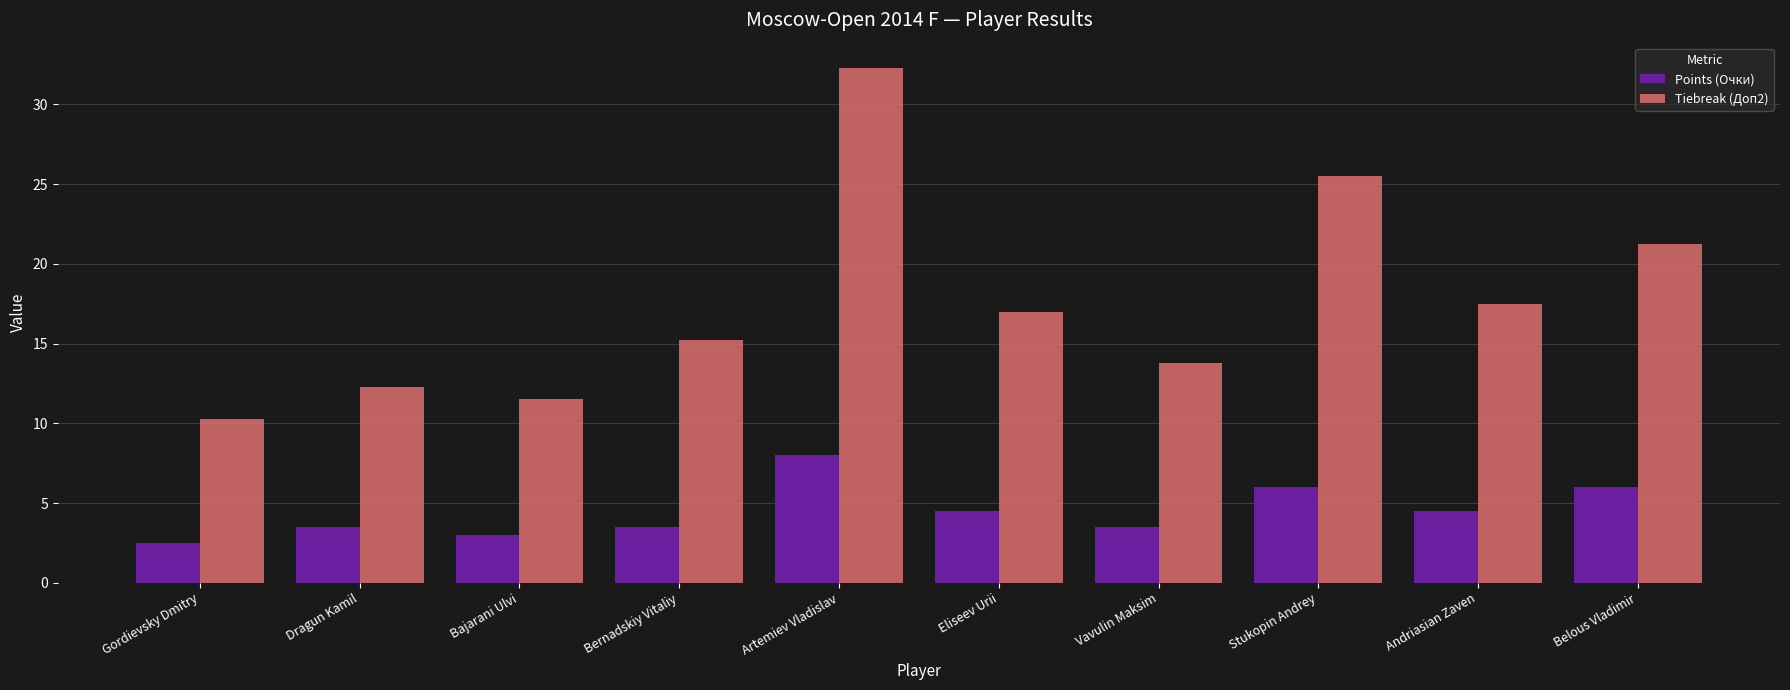

What position from the left is Eliseev Urii?

6